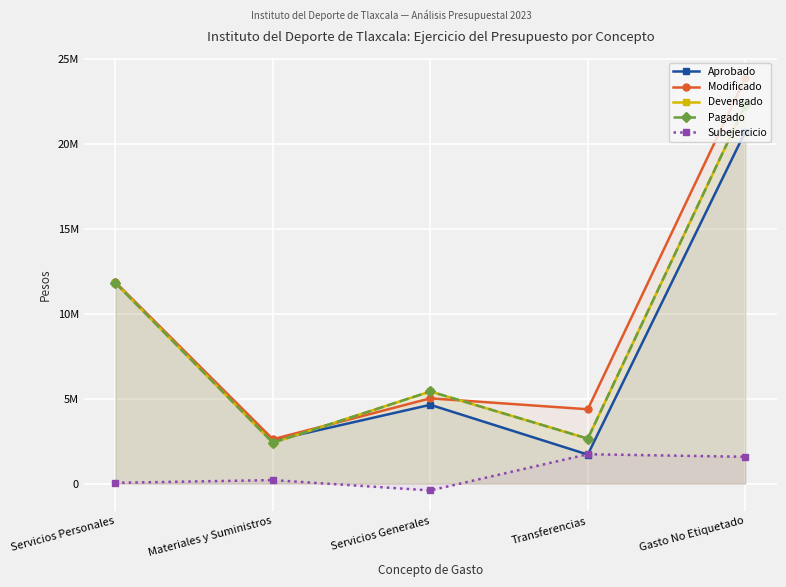

What is the maximum value shown in the chart?

23857038